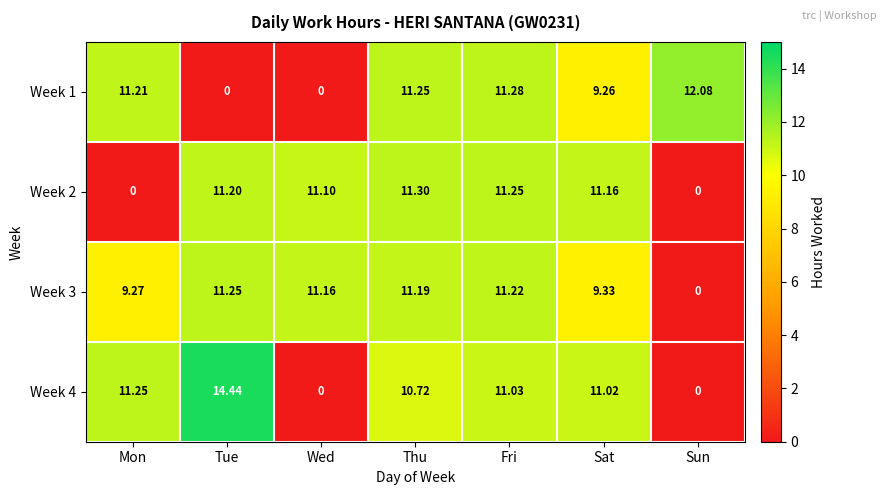

At which label does Week 3 reach its peak?

Tue